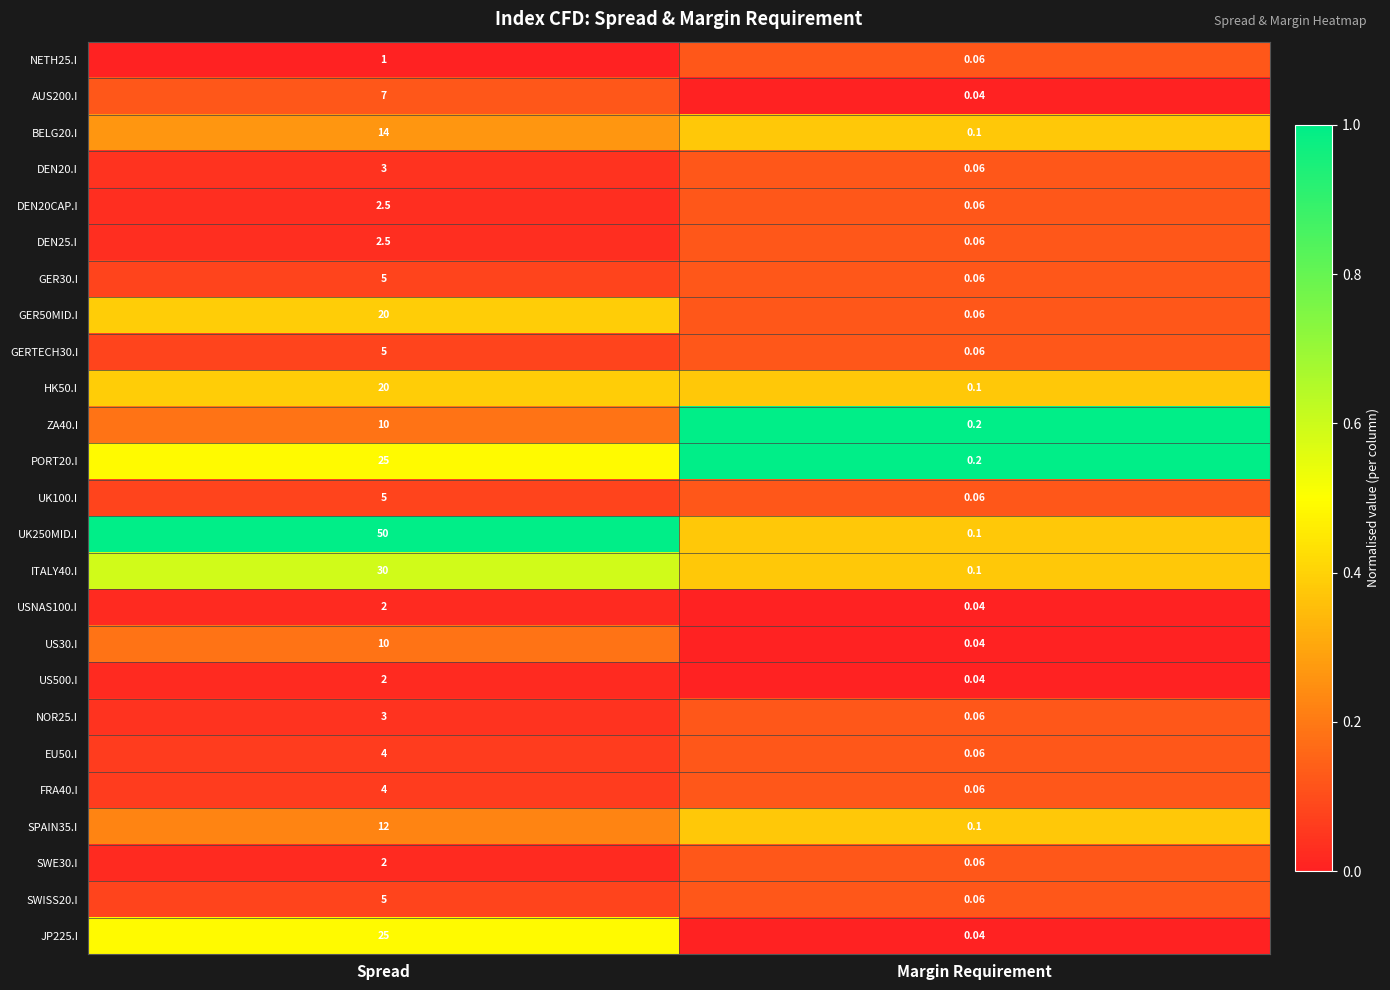

Which category has the highest value in the NETH25.I series?

Spread